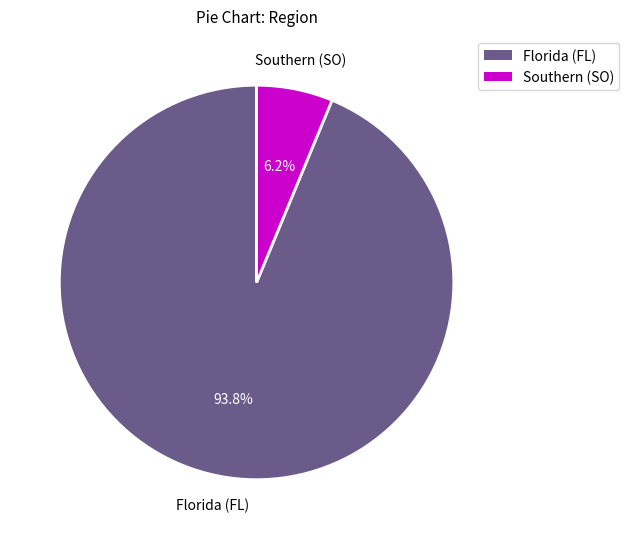

What is the majority slice?

Florida (FL)